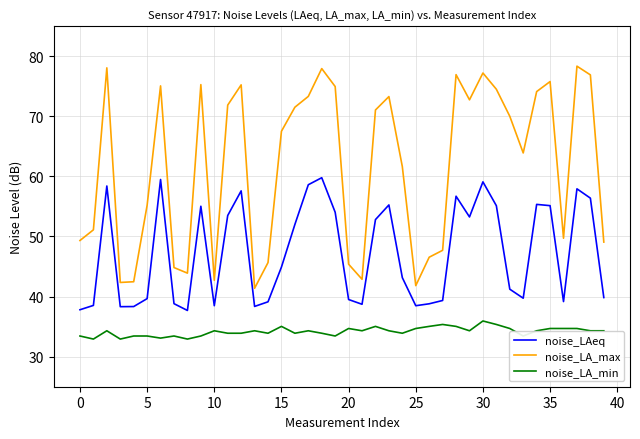

List the series in order of their peak value, highest first.

noise_LA_max, noise_LAeq, noise_LA_min